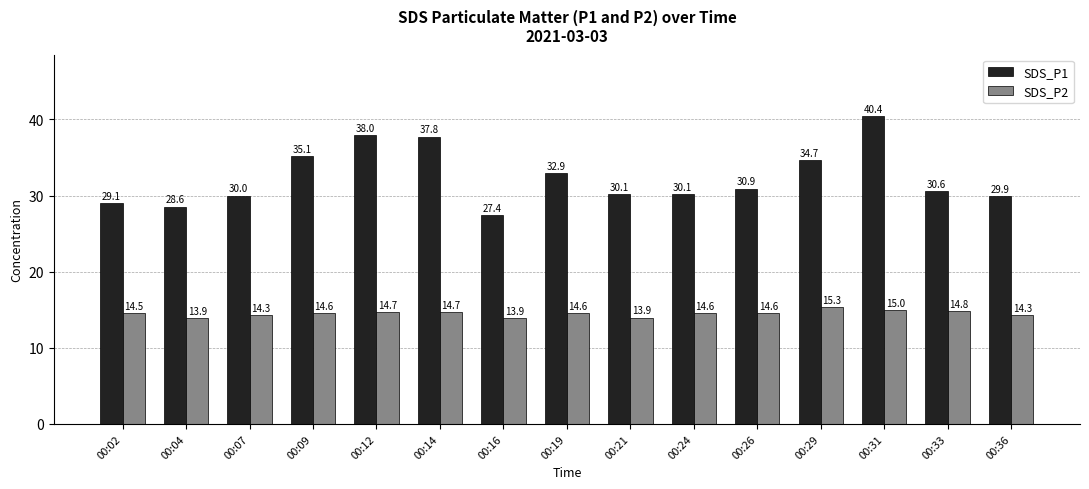

Which series has the widest spread of values?

SDS_P1